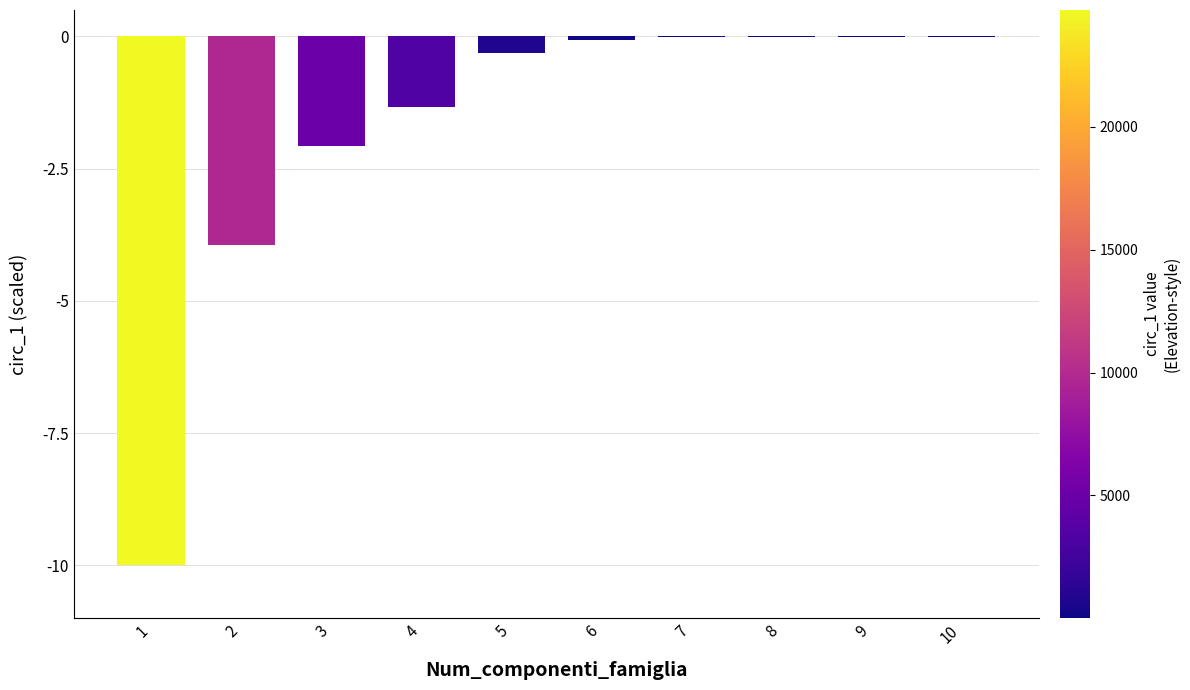

What is the sum of all values?

-17.7